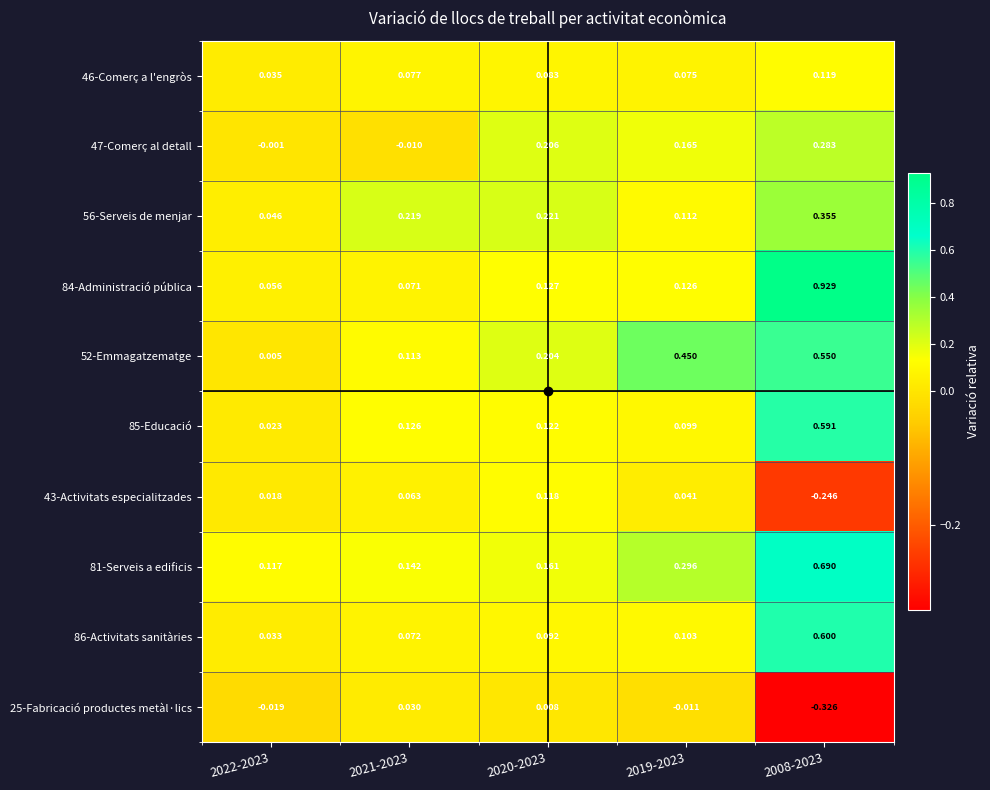

Is the value of 86-Activitats sanitàries at 2020-2023 greater than the value of 84-Administració pública at 2020-2023?

No